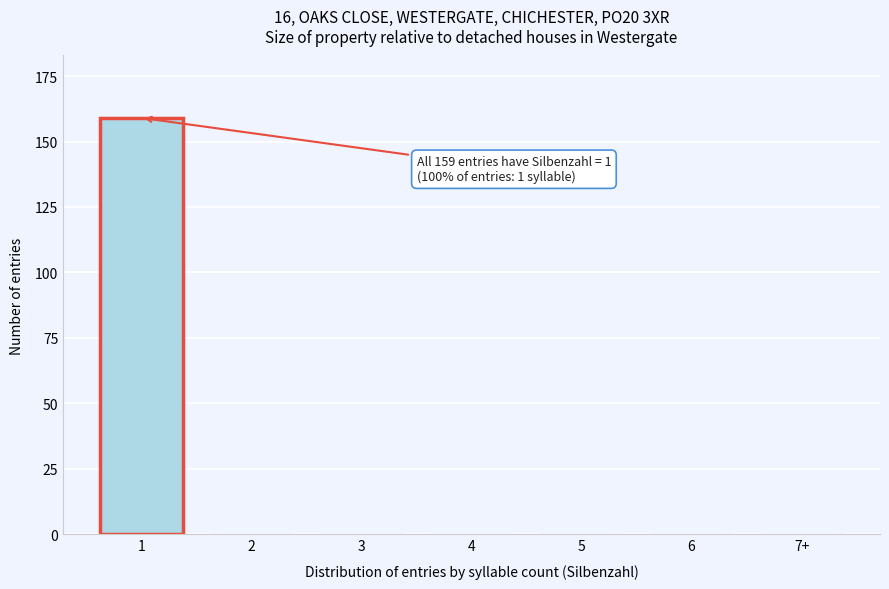

Reading left to right, what are all the values shown in this chart?

1=159	2=0	3=0	4=0	5=0	6=0	7+=0